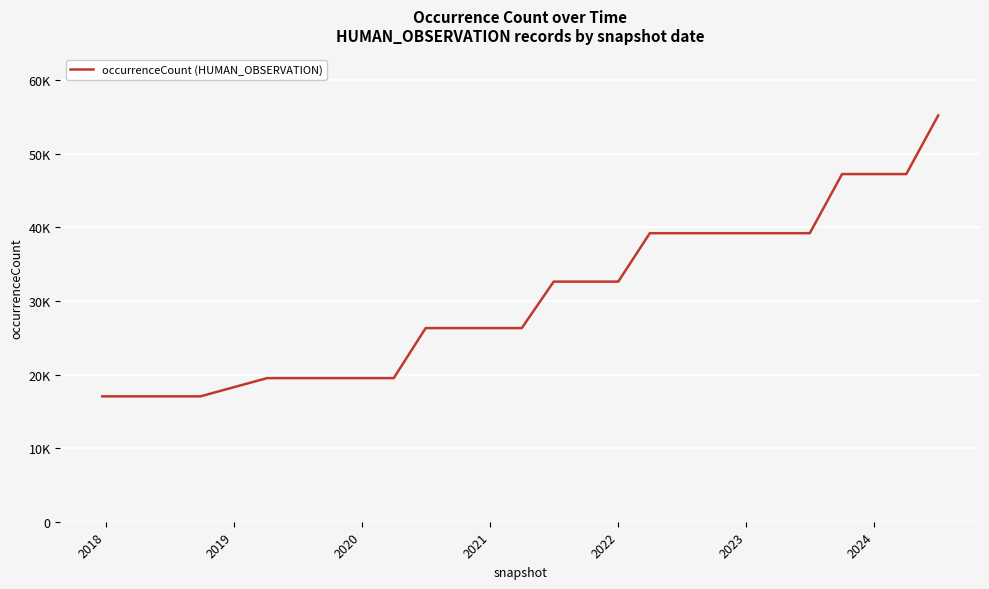

Is this an area chart (filled region under the line)?

No